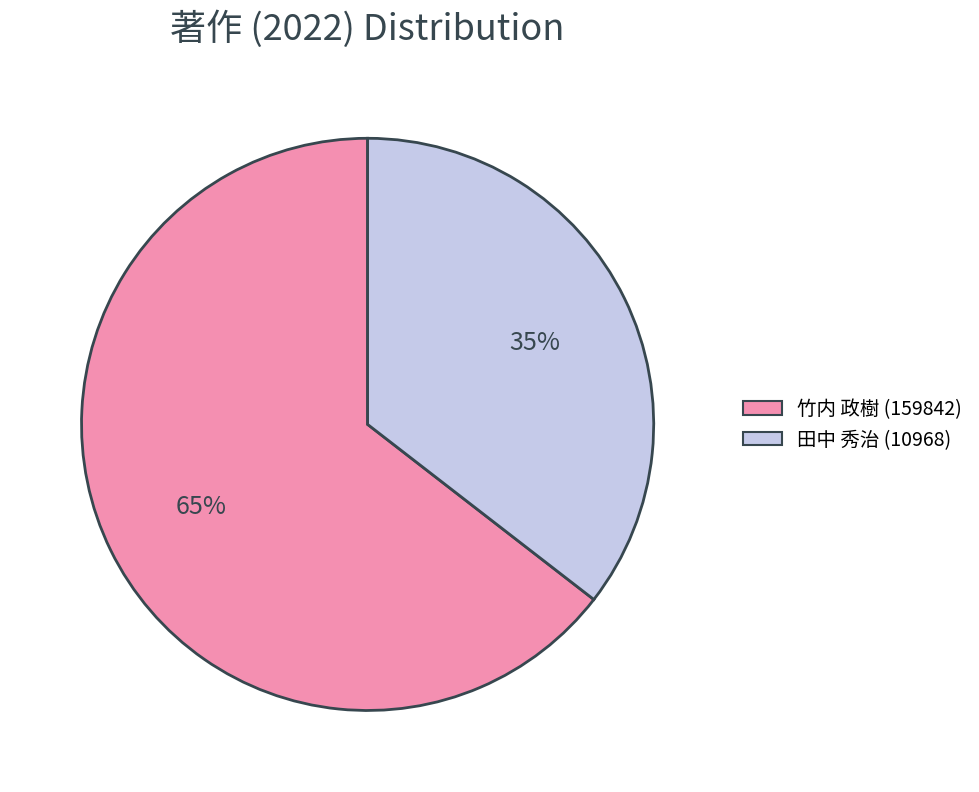

Which has a higher value, 竹内 政樹 (159842) or 田中 秀治 (10968)?

竹内 政樹 (159842)